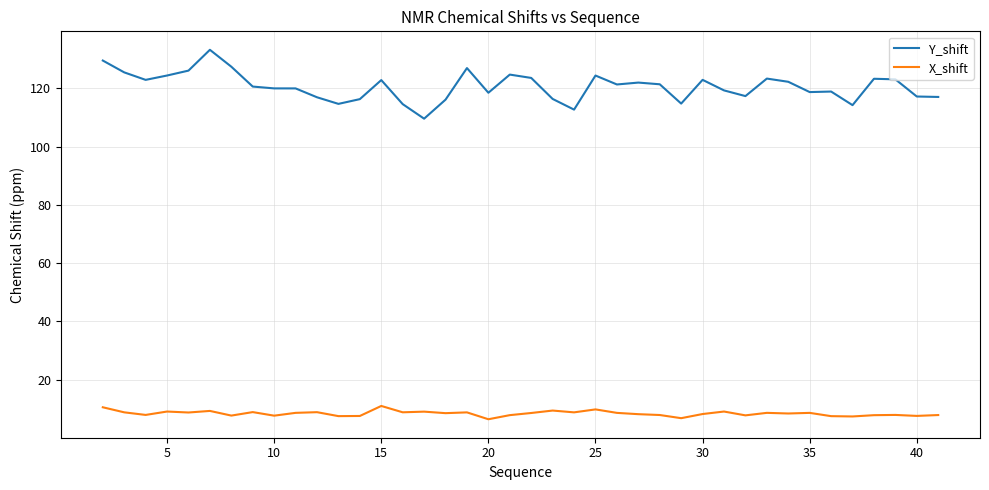

True or false: Y_shift and X_shift cross at least once.

False